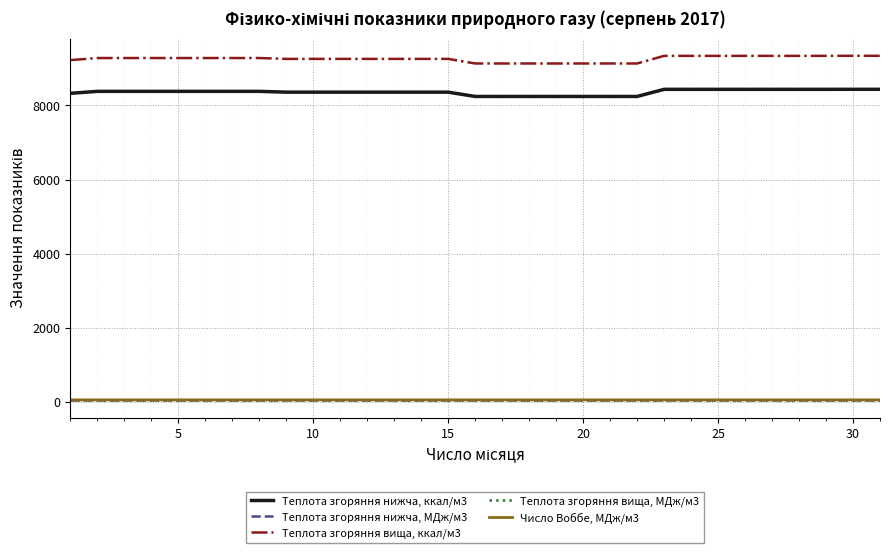

What is the greatest value displayed?

9340.1